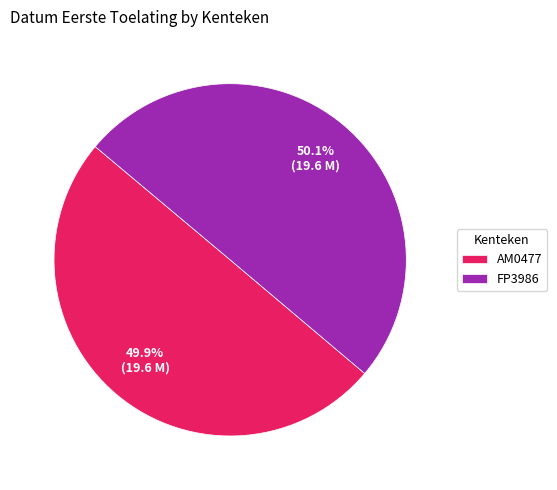

Is there any slice that represents more than half of the pie?

Yes